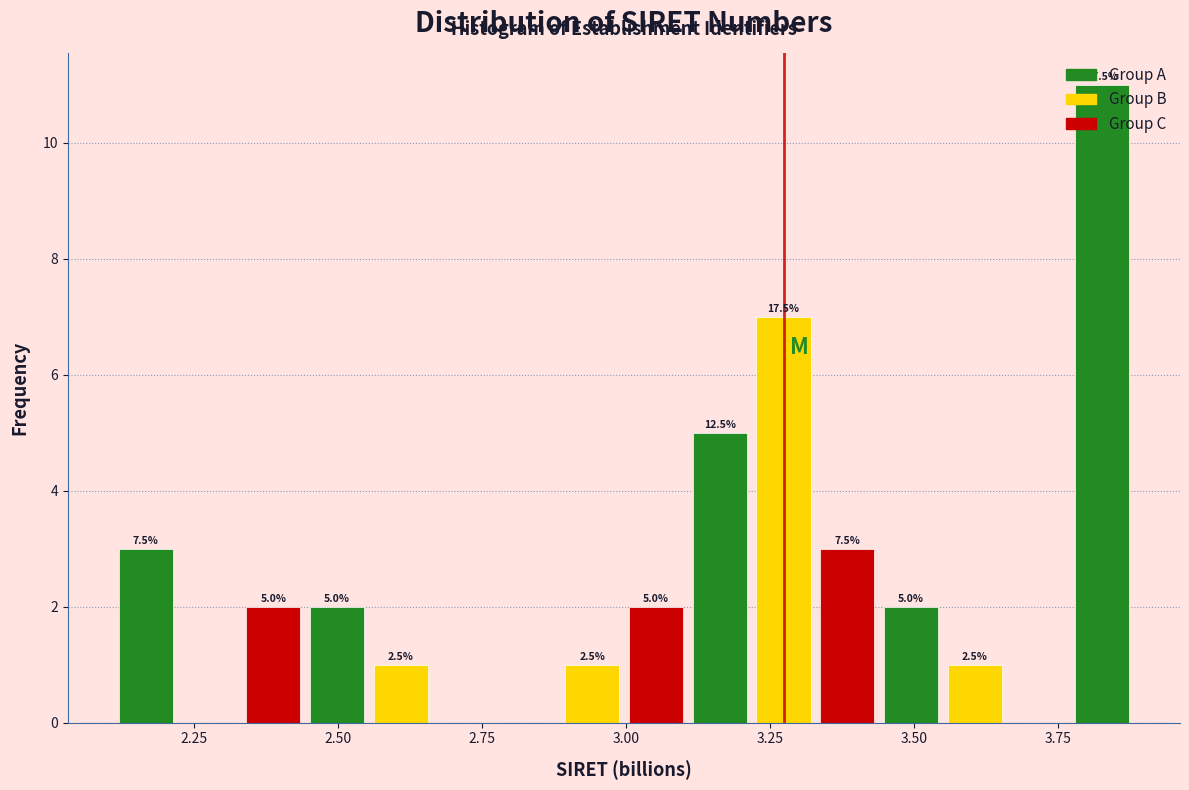

Read against the x-axis, roughly where is the centre of the tallest bar?

3.85